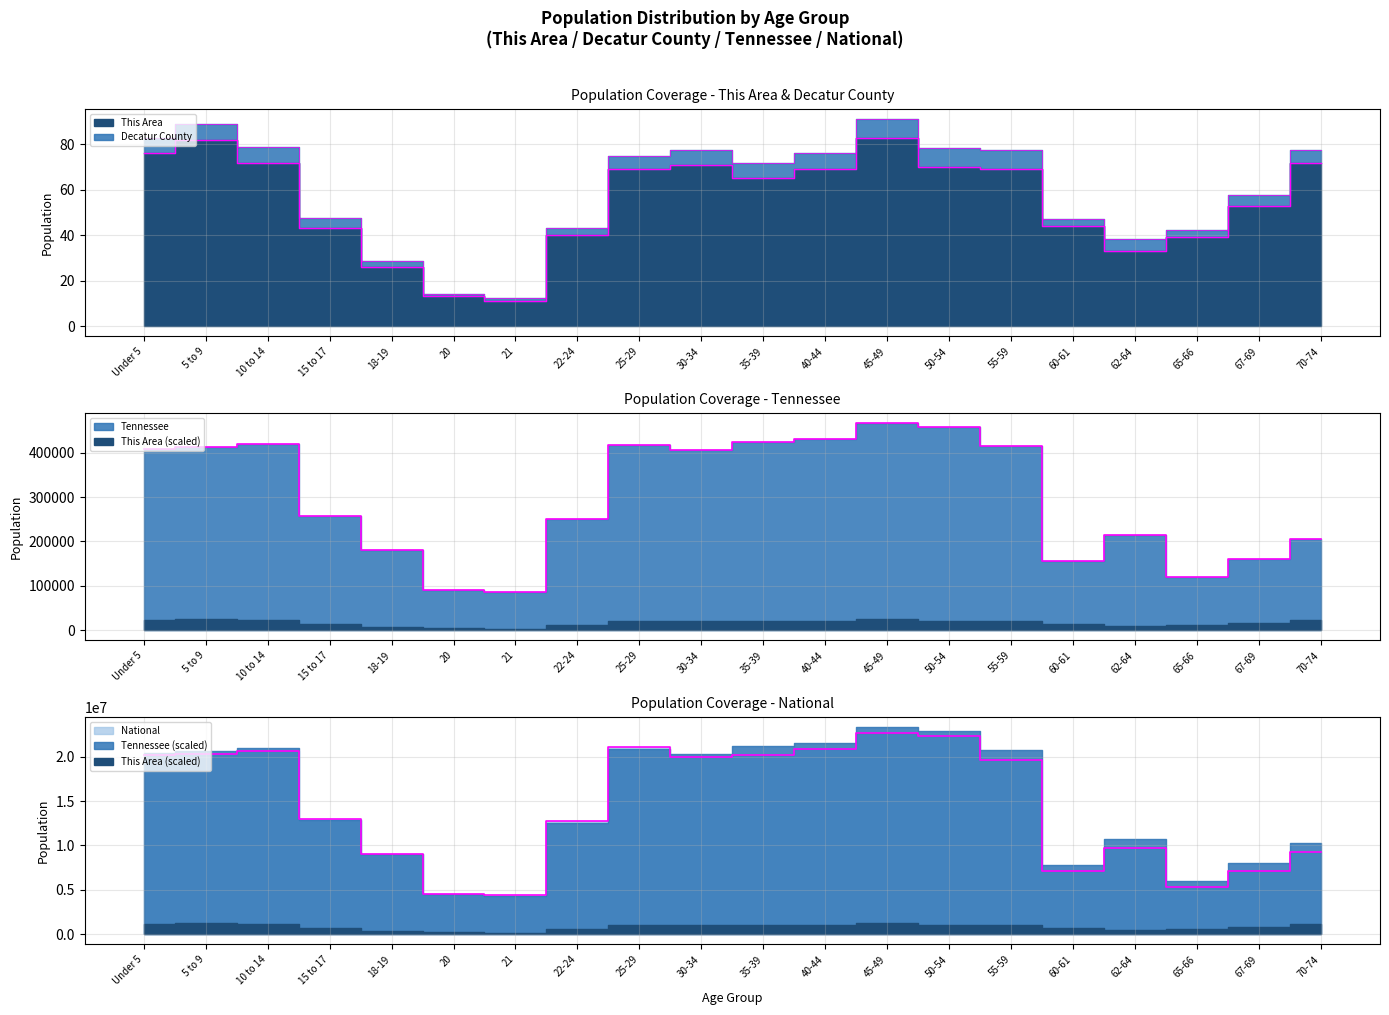

Is the value of National at Under 5 greater than the value of This Area at 25-29?

Yes